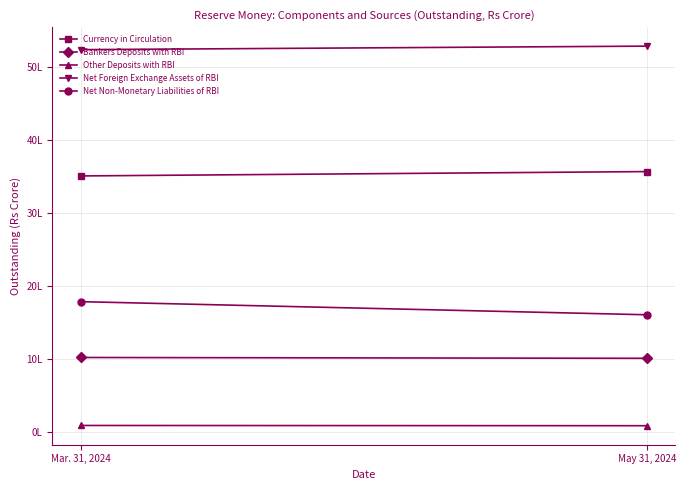

Is it true that Bankers Deposits with RBI equals 1014134 at May 31, 2024?

True